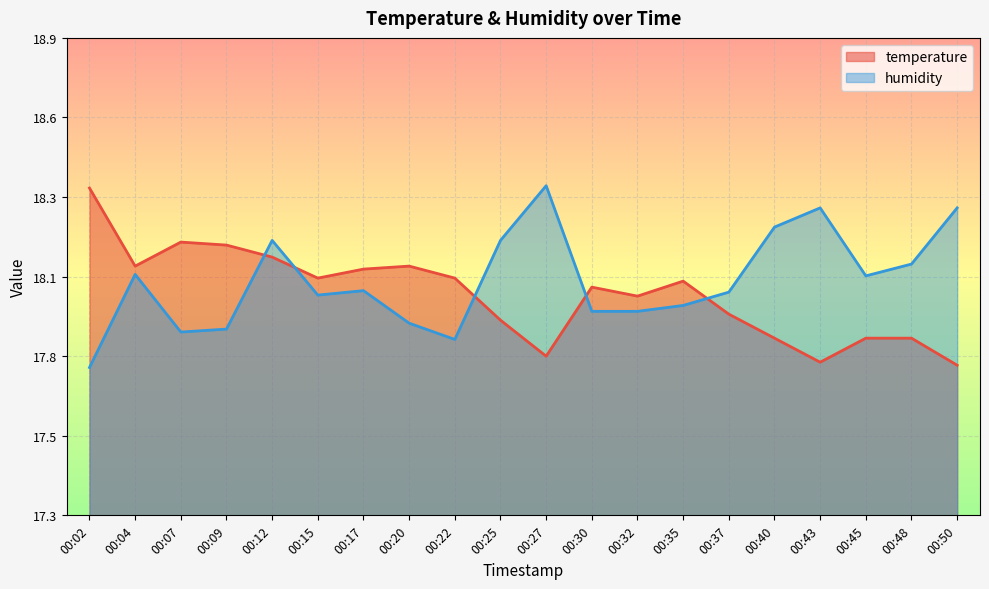

How many values in the humidity series are below 18?

8